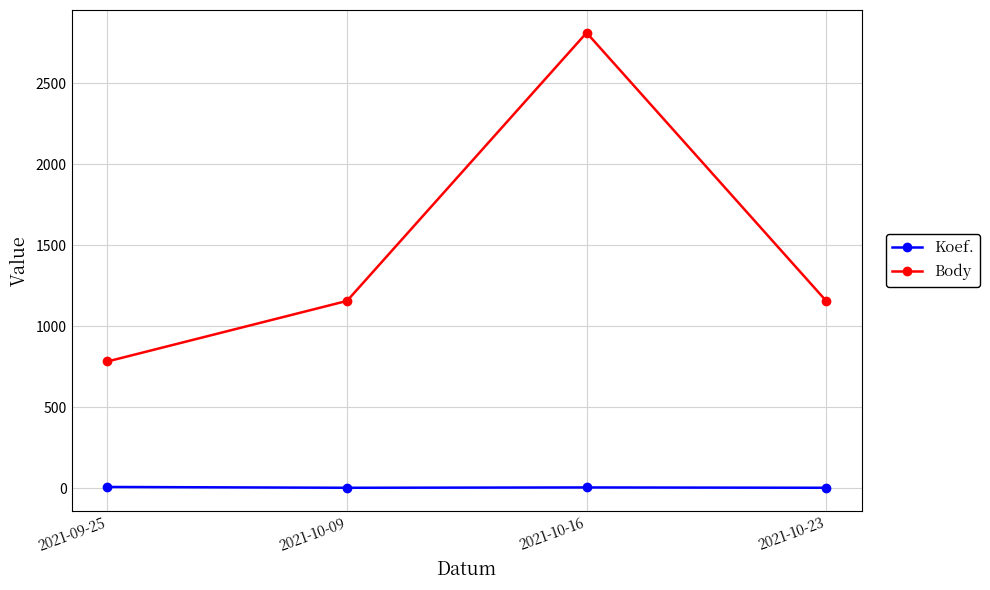

In Body, how many points are higher than both neighbors (excluding endpoints)?

1